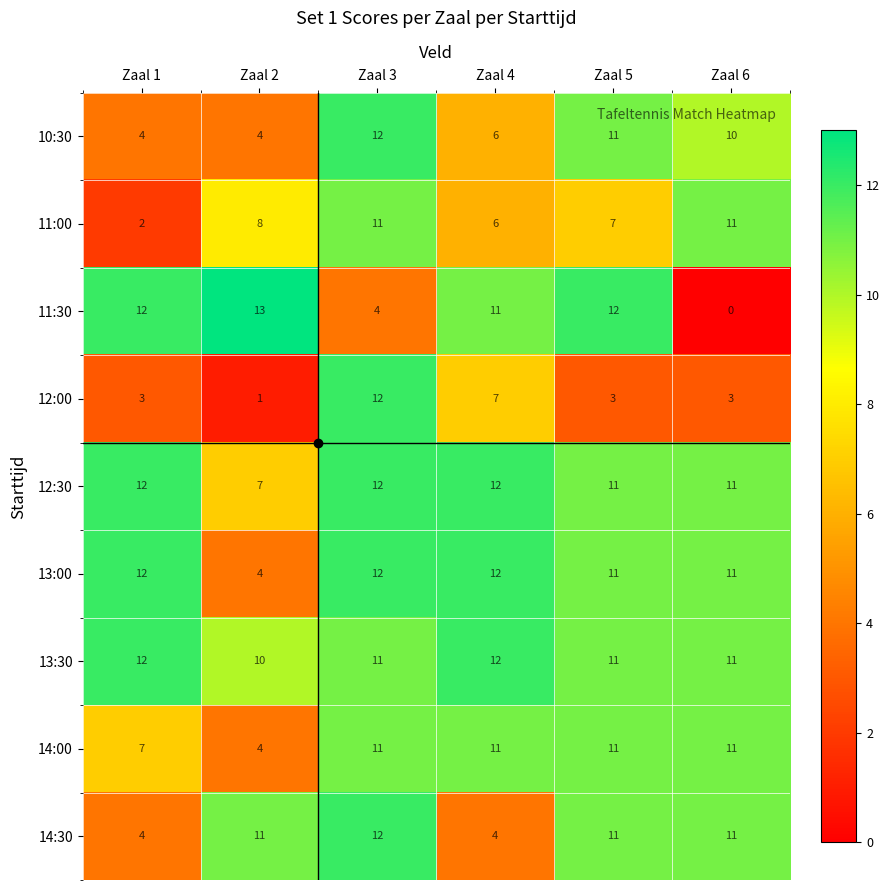

What is the spread (max minus min) of values at Zaal 1?

10